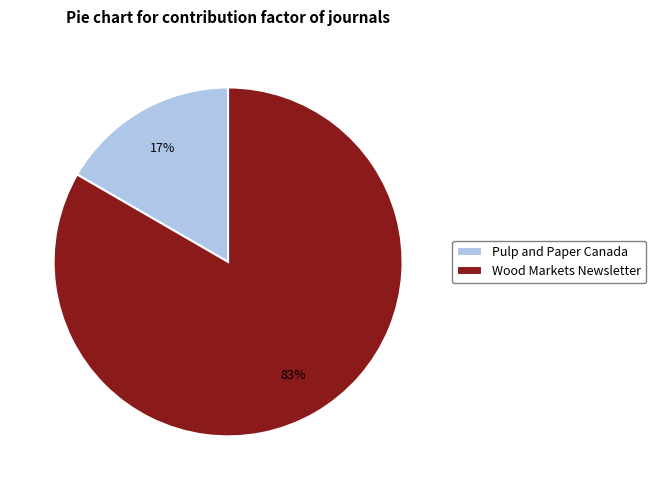

How many slices are in this pie chart?

2